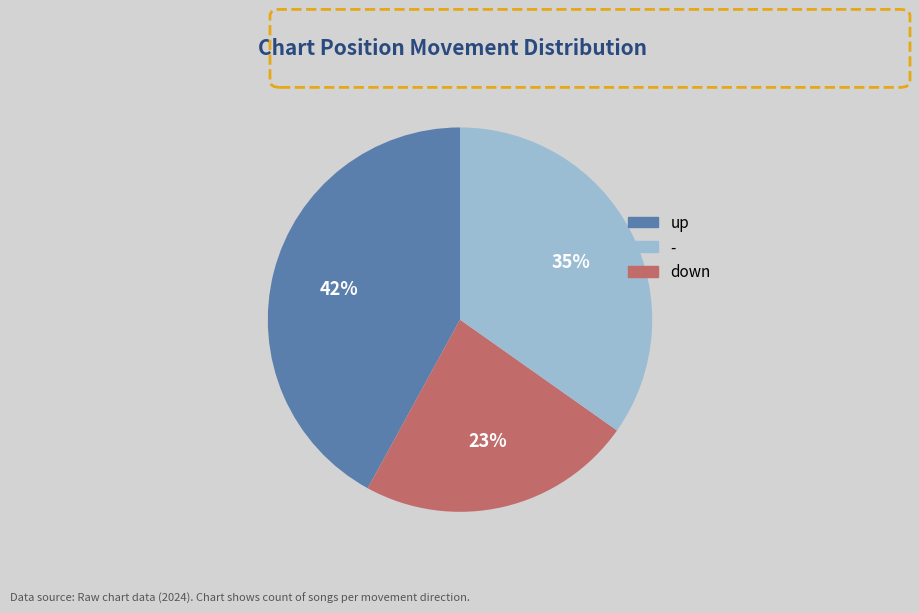

Count the number of slices in the pie.

3